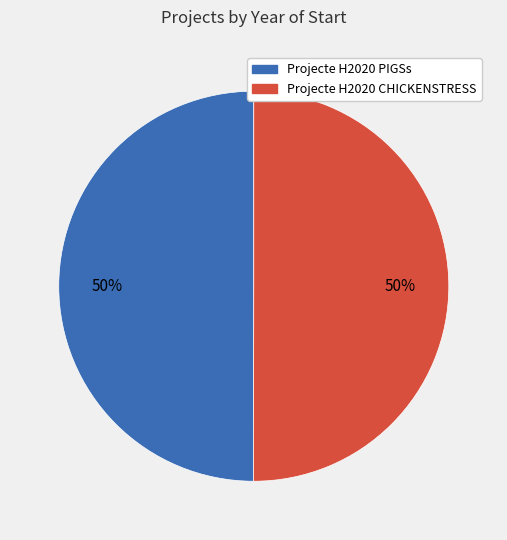

Count the number of slices in the pie.

2